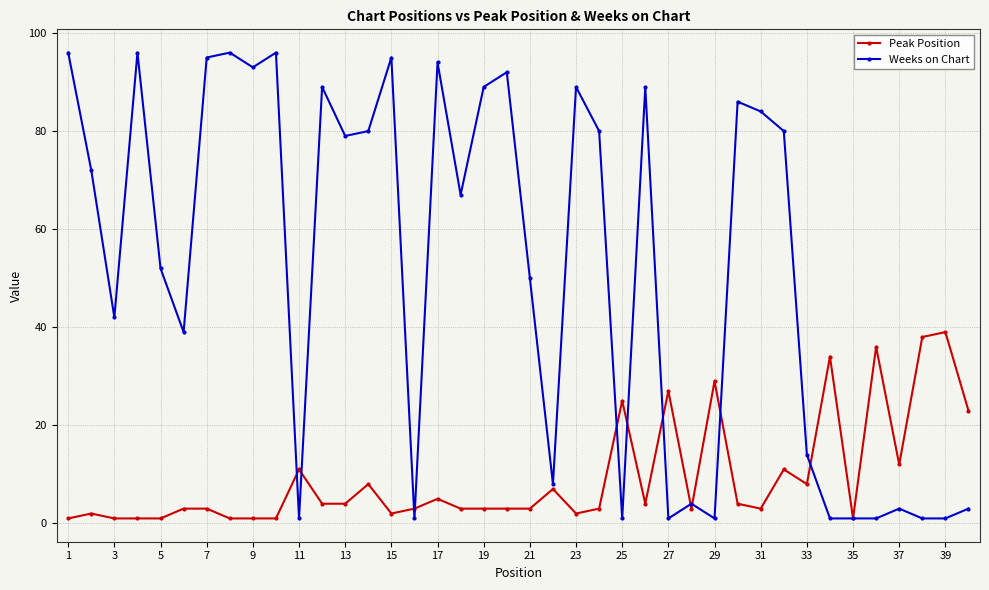

Rank the series by their average value, from lowest to highest.

Peak Position, Weeks on Chart